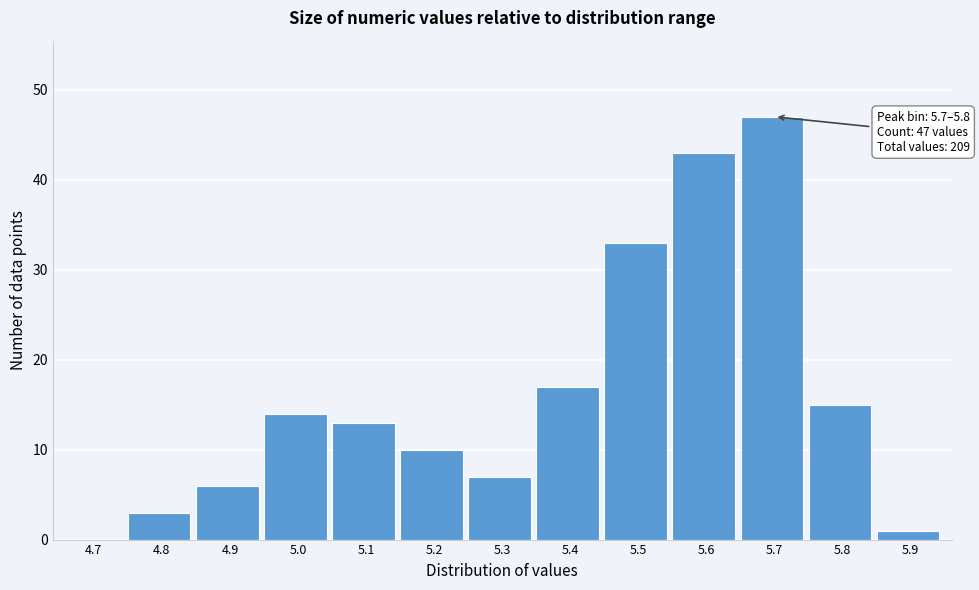

Reading left to right, what are all the values shown in this chart?

4.7=0	4.8=3	4.9=6	5.0=14	5.1=13	5.2=10	5.3=7	5.4=17	5.5=33	5.6=43	5.7=47	5.8=15	5.9=1